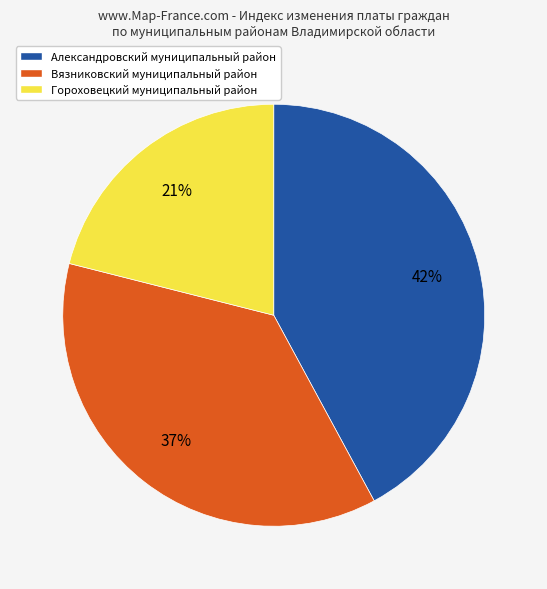

Is there a majority slice in this chart?

No